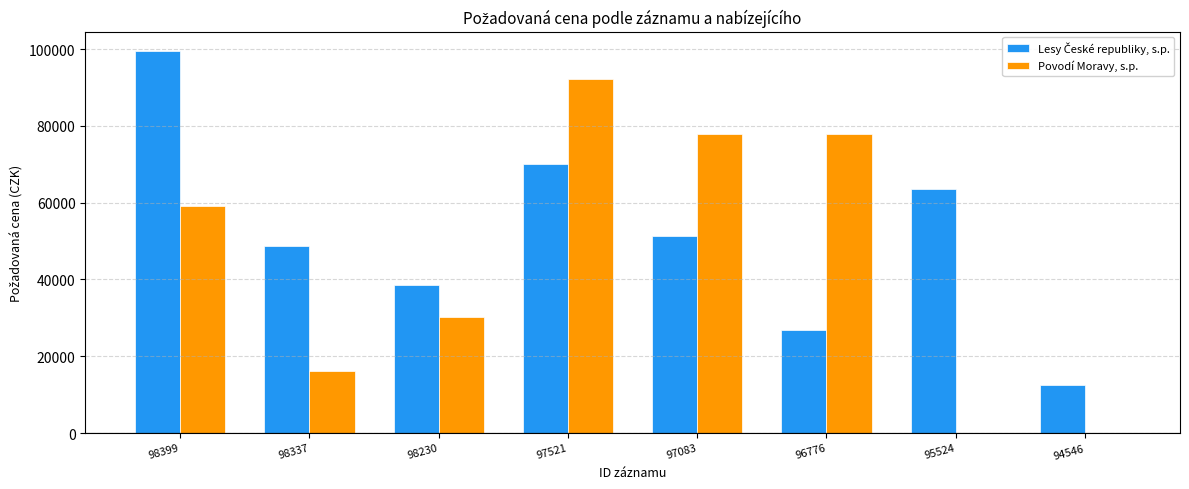

What is the maximum value shown in the chart?

99600